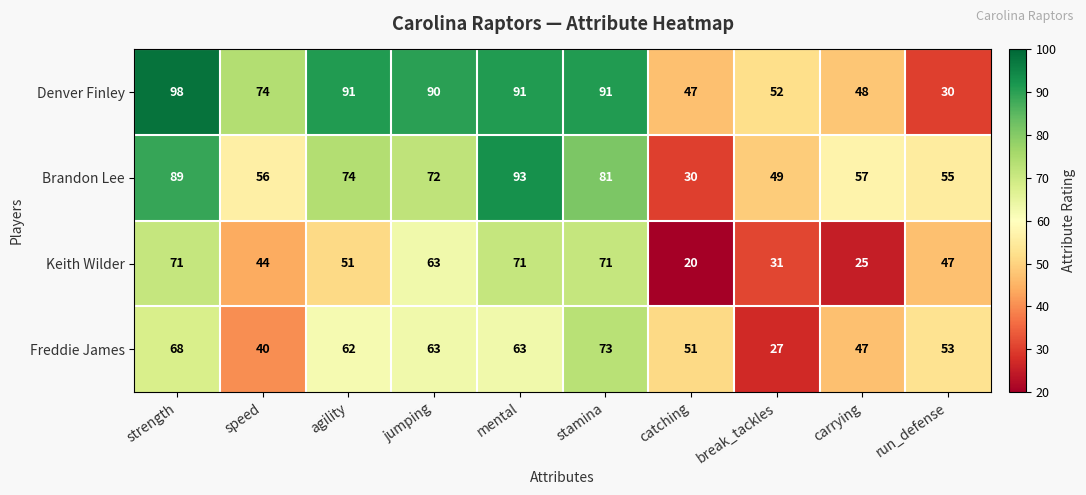

At which label is Denver Finley closest to 64?

speed